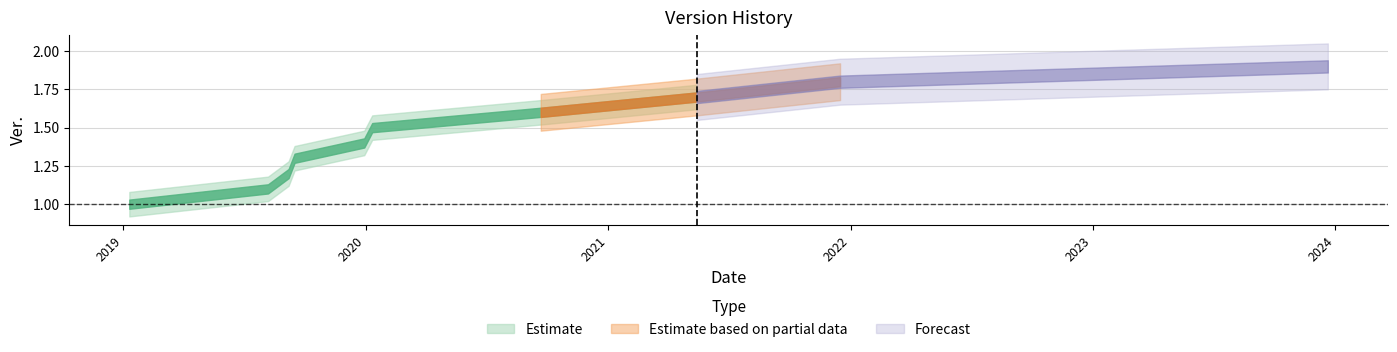

Reading left to right, what are all the values shown in this chart?

2019-01-10=1.0	2019-08-07=1.1	2019-09-07=1.2	2019-09-16=1.3	2019-12-30=1.4	2020-01-11=1.5	2020-09-21=1.6	2021-05-14=1.7	2021-12-16=1.8	2023-12-21=1.9